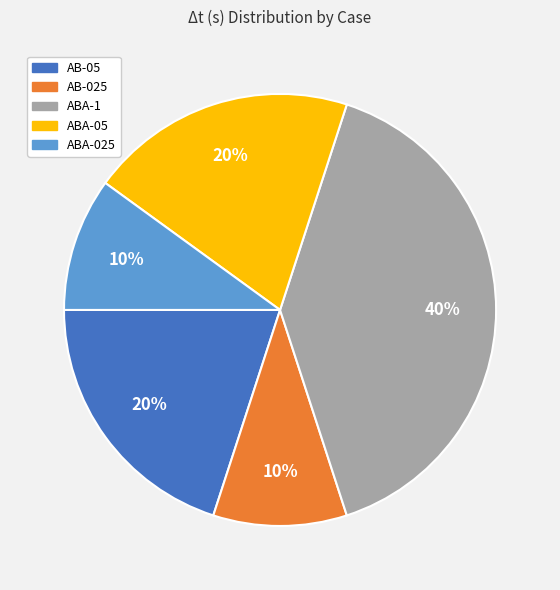

To the nearest percent, what portion does AB-05 represent?

20%